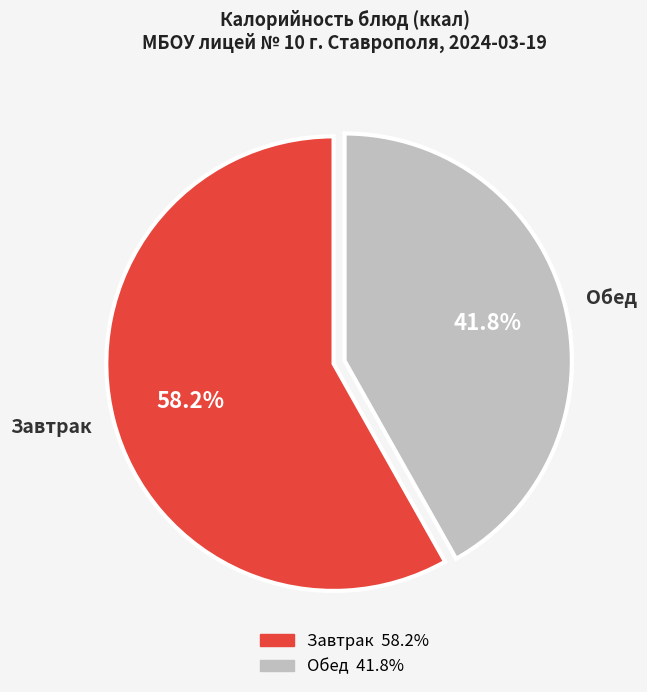

Which slice is the smallest?

Обед